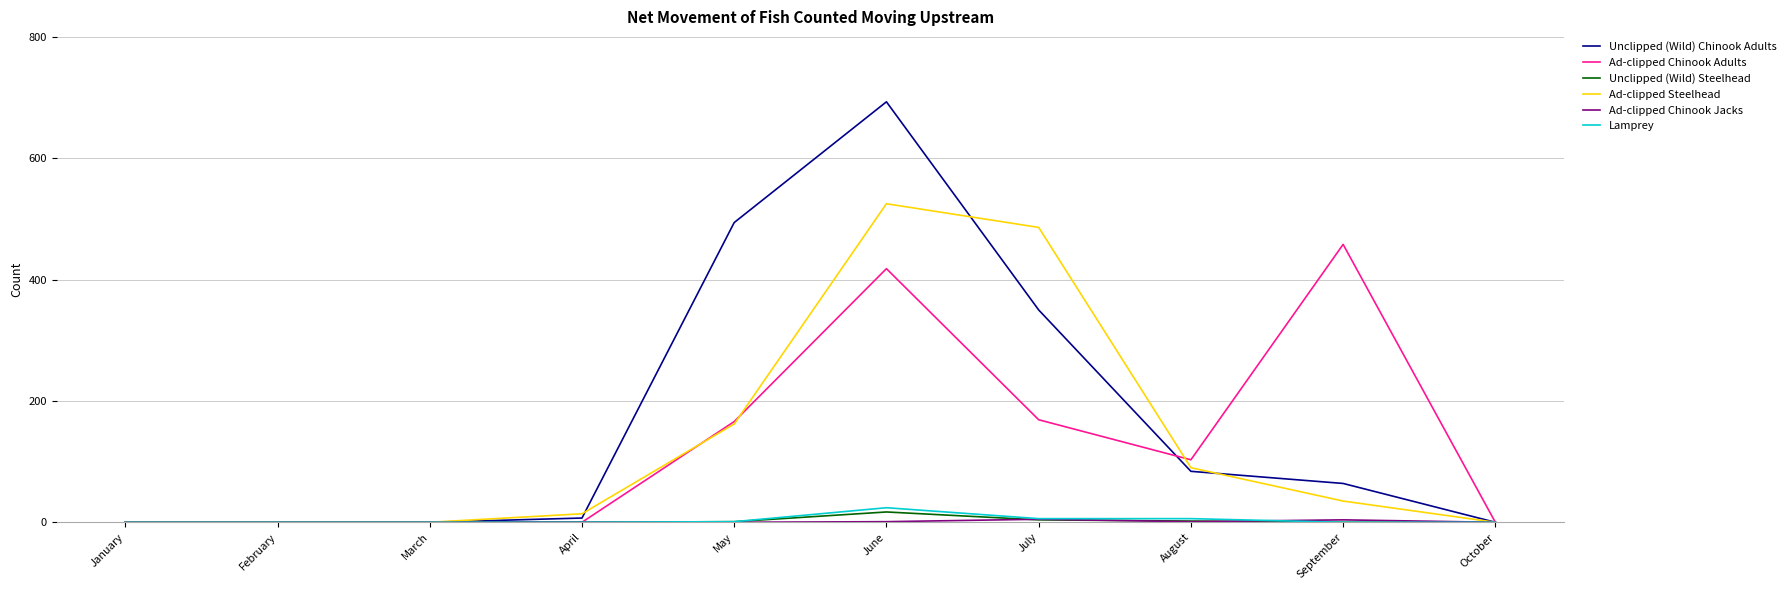

How many distinct data groups are displayed?

6